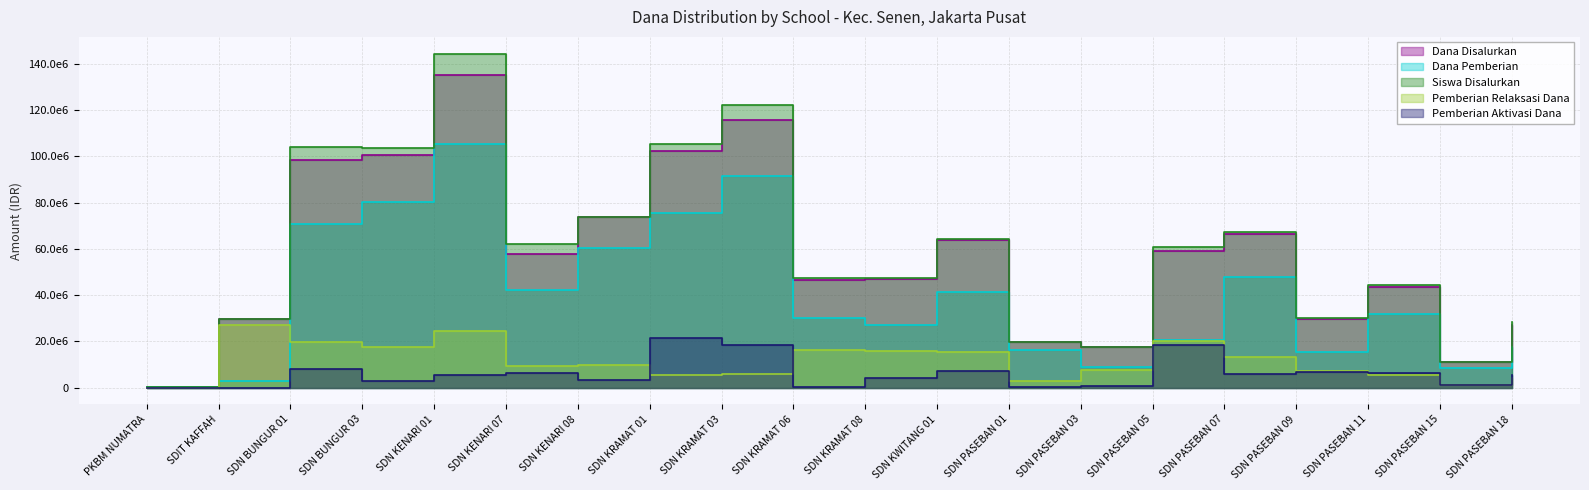

Rank the series by their maximum value, from lowest to highest.

Pemberian Aktivasi Dana, Pemberian Relaksasi Dana, Dana Pemberian, Dana Disalurkan, Siswa Disalurkan